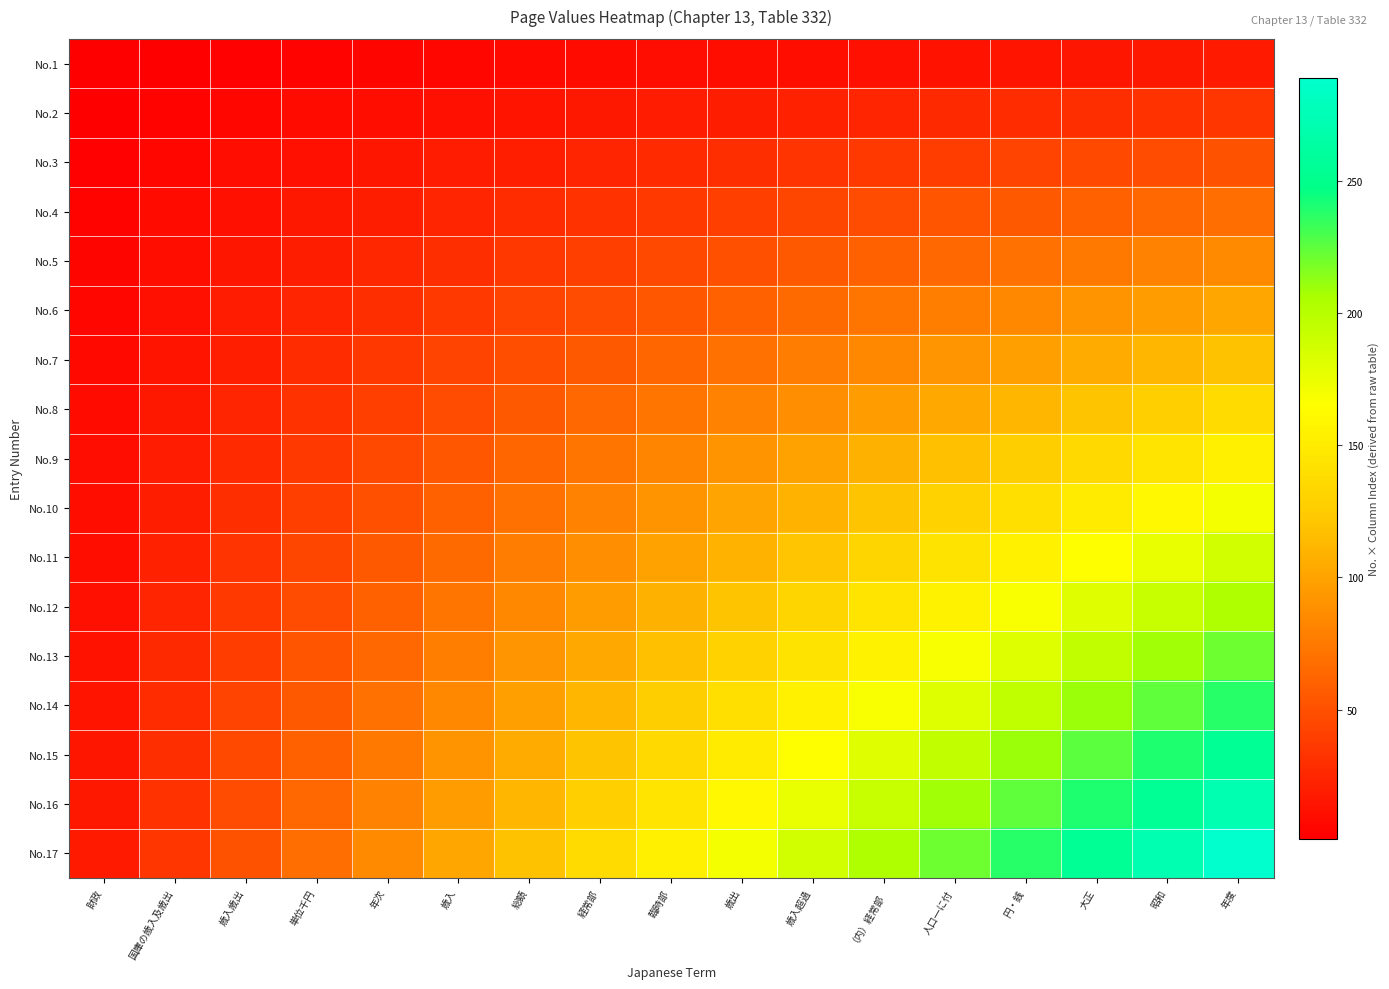

Reading right to left, list all the values displayed in this chart.

No.1: 年度=17	昭和=16	大正=15	円・銭=14	人口一に付=13	（内）経常部=12	歳入超過=11	歳出=10	臨時部=9	経常部=8	総額=7	歳入=6	年次=5	単位千円=4	歳入歳出=3	国庫の歳入及歳出=2	財政=1
No.2: 年度=34	昭和=32	大正=30	円・銭=28	人口一に付=26	（内）経常部=24	歳入超過=22	歳出=20	臨時部=18	経常部=16	総額=14	歳入=12	年次=10	単位千円=8	歳入歳出=6	国庫の歳入及歳出=4	財政=2
No.3: 年度=51	昭和=48	大正=45	円・銭=42	人口一に付=39	（内）経常部=36	歳入超過=33	歳出=30	臨時部=27	経常部=24	総額=21	歳入=18	年次=15	単位千円=12	歳入歳出=9	国庫の歳入及歳出=6	財政=3
No.4: 年度=68	昭和=64	大正=60	円・銭=56	人口一に付=52	（内）経常部=48	歳入超過=44	歳出=40	臨時部=36	経常部=32	総額=28	歳入=24	年次=20	単位千円=16	歳入歳出=12	国庫の歳入及歳出=8	財政=4
No.5: 年度=85	昭和=80	大正=75	円・銭=70	人口一に付=65	（内）経常部=60	歳入超過=55	歳出=50	臨時部=45	経常部=40	総額=35	歳入=30	年次=25	単位千円=20	歳入歳出=15	国庫の歳入及歳出=10	財政=5
No.6: 年度=102	昭和=96	大正=90	円・銭=84	人口一に付=78	（内）経常部=72	歳入超過=66	歳出=60	臨時部=54	経常部=48	総額=42	歳入=36	年次=30	単位千円=24	歳入歳出=18	国庫の歳入及歳出=12	財政=6
No.7: 年度=119	昭和=112	大正=105	円・銭=98	人口一に付=91	（内）経常部=84	歳入超過=77	歳出=70	臨時部=63	経常部=56	総額=49	歳入=42	年次=35	単位千円=28	歳入歳出=21	国庫の歳入及歳出=14	財政=7
No.8: 年度=136	昭和=128	大正=120	円・銭=112	人口一に付=104	（内）経常部=96	歳入超過=88	歳出=80	臨時部=72	経常部=64	総額=56	歳入=48	年次=40	単位千円=32	歳入歳出=24	国庫の歳入及歳出=16	財政=8
No.9: 年度=153	昭和=144	大正=135	円・銭=126	人口一に付=117	（内）経常部=108	歳入超過=99	歳出=90	臨時部=81	経常部=72	総額=63	歳入=54	年次=45	単位千円=36	歳入歳出=27	国庫の歳入及歳出=18	財政=9
No.10: 年度=170	昭和=160	大正=150	円・銭=140	人口一に付=130	（内）経常部=120	歳入超過=110	歳出=100	臨時部=90	経常部=80	総額=70	歳入=60	年次=50	単位千円=40	歳入歳出=30	国庫の歳入及歳出=20	財政=10
No.11: 年度=187	昭和=176	大正=165	円・銭=154	人口一に付=143	（内）経常部=132	歳入超過=121	歳出=110	臨時部=99	経常部=88	総額=77	歳入=66	年次=55	単位千円=44	歳入歳出=33	国庫の歳入及歳出=22	財政=11
No.12: 年度=204	昭和=192	大正=180	円・銭=168	人口一に付=156	（内）経常部=144	歳入超過=132	歳出=120	臨時部=108	経常部=96	総額=84	歳入=72	年次=60	単位千円=48	歳入歳出=36	国庫の歳入及歳出=24	財政=12
No.13: 年度=221	昭和=208	大正=195	円・銭=182	人口一に付=169	（内）経常部=156	歳入超過=143	歳出=130	臨時部=117	経常部=104	総額=91	歳入=78	年次=65	単位千円=52	歳入歳出=39	国庫の歳入及歳出=26	財政=13
No.14: 年度=238	昭和=224	大正=210	円・銭=196	人口一に付=182	（内）経常部=168	歳入超過=154	歳出=140	臨時部=126	経常部=112	総額=98	歳入=84	年次=70	単位千円=56	歳入歳出=42	国庫の歳入及歳出=28	財政=14
No.15: 年度=255	昭和=240	大正=225	円・銭=210	人口一に付=195	（内）経常部=180	歳入超過=165	歳出=150	臨時部=135	経常部=120	総額=105	歳入=90	年次=75	単位千円=60	歳入歳出=45	国庫の歳入及歳出=30	財政=15
No.16: 年度=272	昭和=256	大正=240	円・銭=224	人口一に付=208	（内）経常部=192	歳入超過=176	歳出=160	臨時部=144	経常部=128	総額=112	歳入=96	年次=80	単位千円=64	歳入歳出=48	国庫の歳入及歳出=32	財政=16
No.17: 年度=289	昭和=272	大正=255	円・銭=238	人口一に付=221	（内）経常部=204	歳入超過=187	歳出=170	臨時部=153	経常部=136	総額=119	歳入=102	年次=85	単位千円=68	歳入歳出=51	国庫の歳入及歳出=34	財政=17